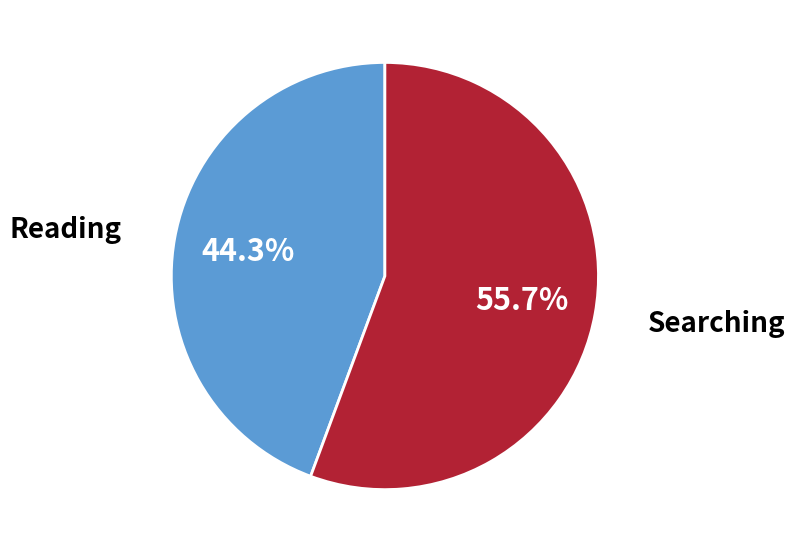

How many slices are in this pie chart?

2